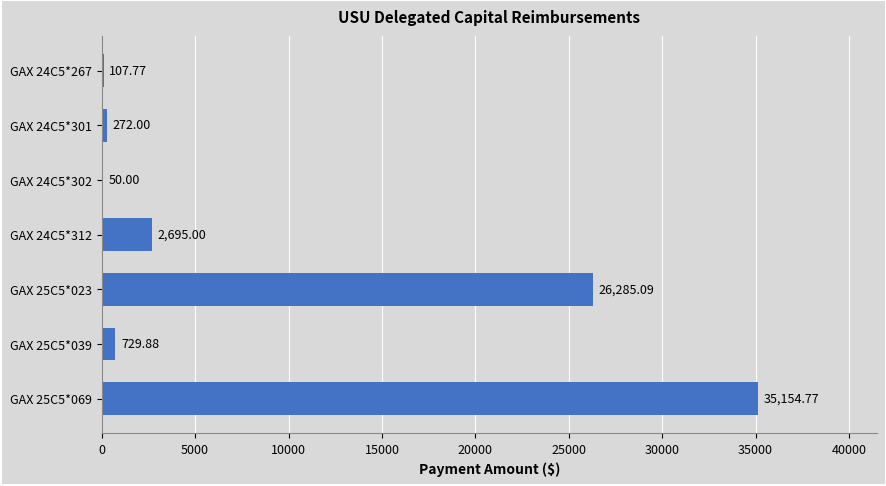

What is the sum of all values?

65294.5